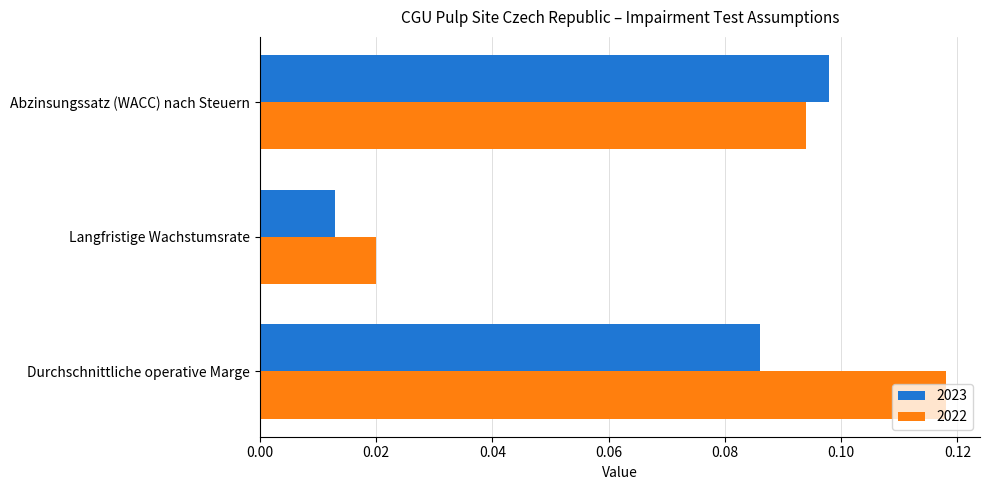

Which series changed the most between Durchschnittliche operative Marge and Langfristige Wachstumsrate?

2022